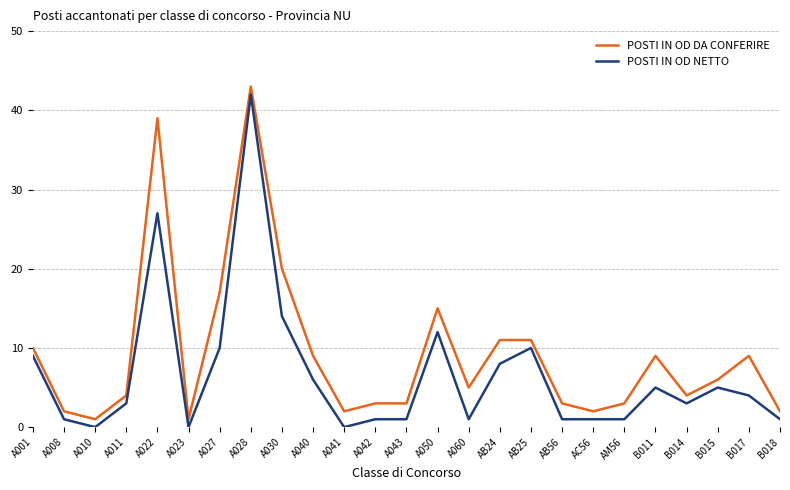

The value of POSTI IN OD NETTO at A041 is 0. True or false?

True